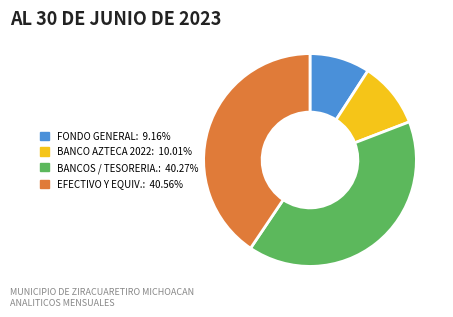

Is there any slice that represents more than half of the pie?

No